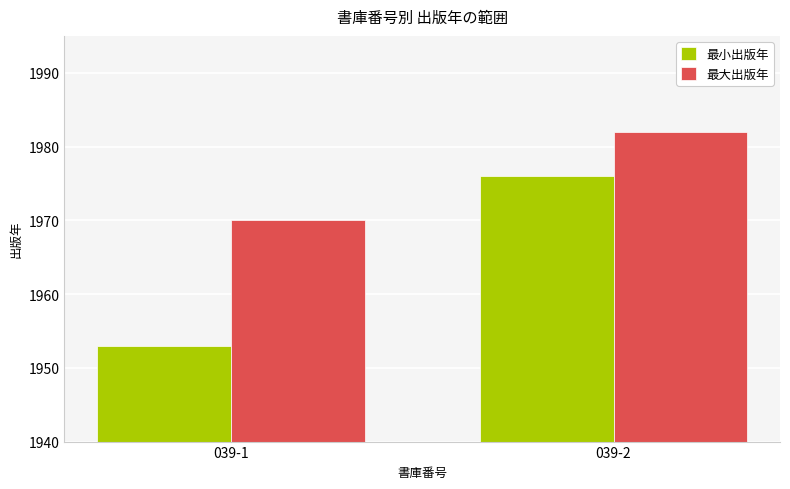

What is the sum of all 最小出版年 values?

3929